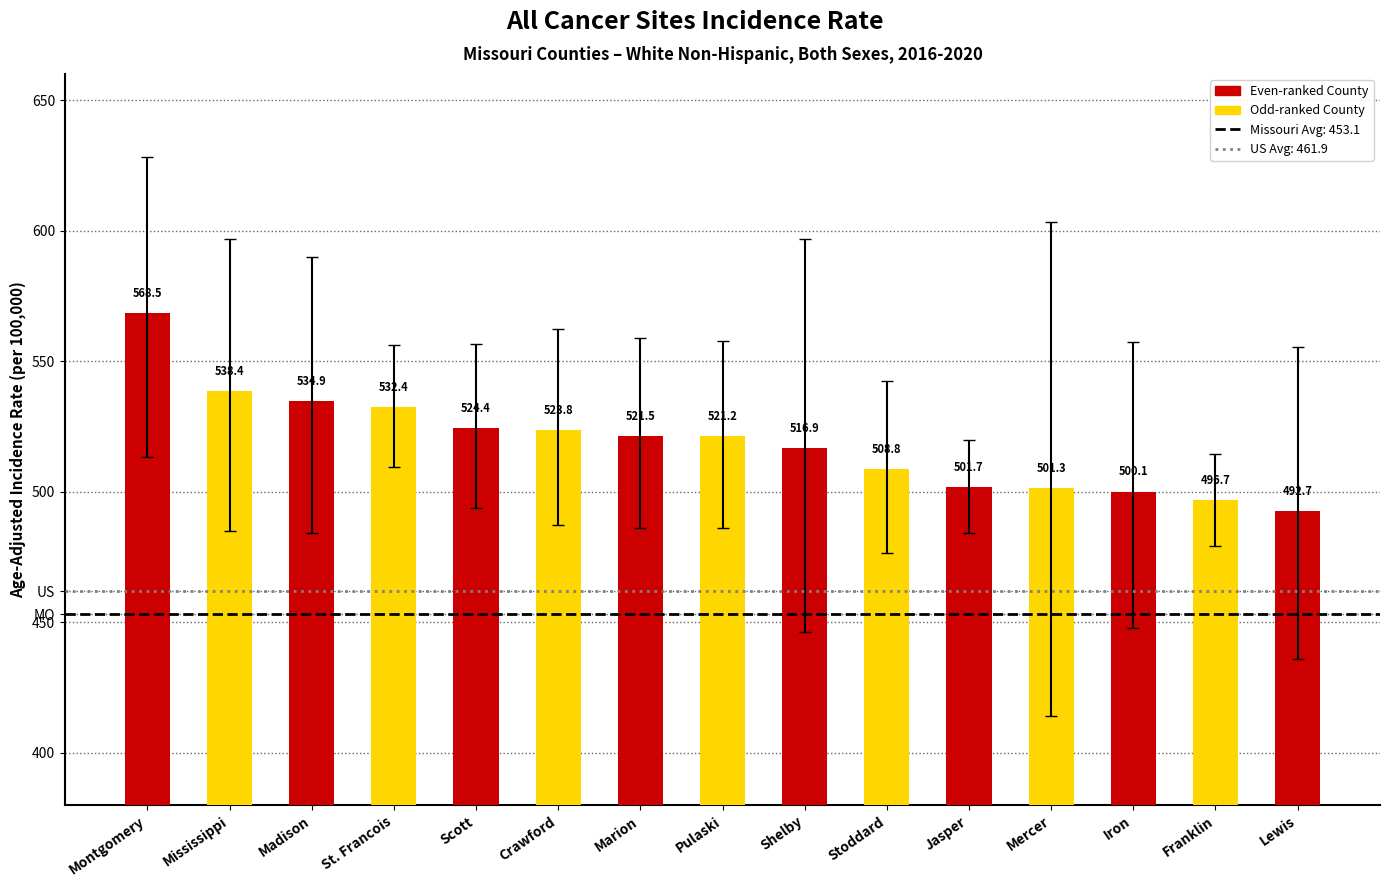

Count the number of values greater than 521.

8